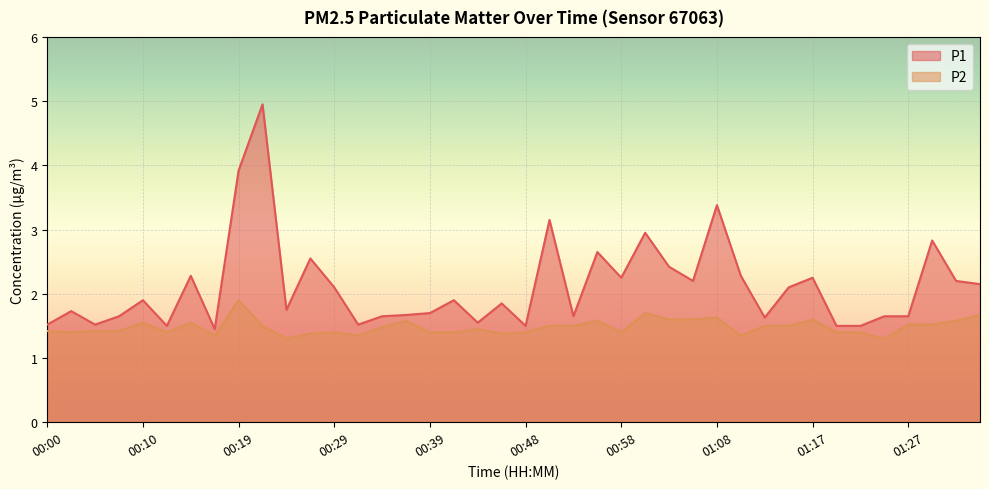

Count the P2 values in the range 1 to 2.

40